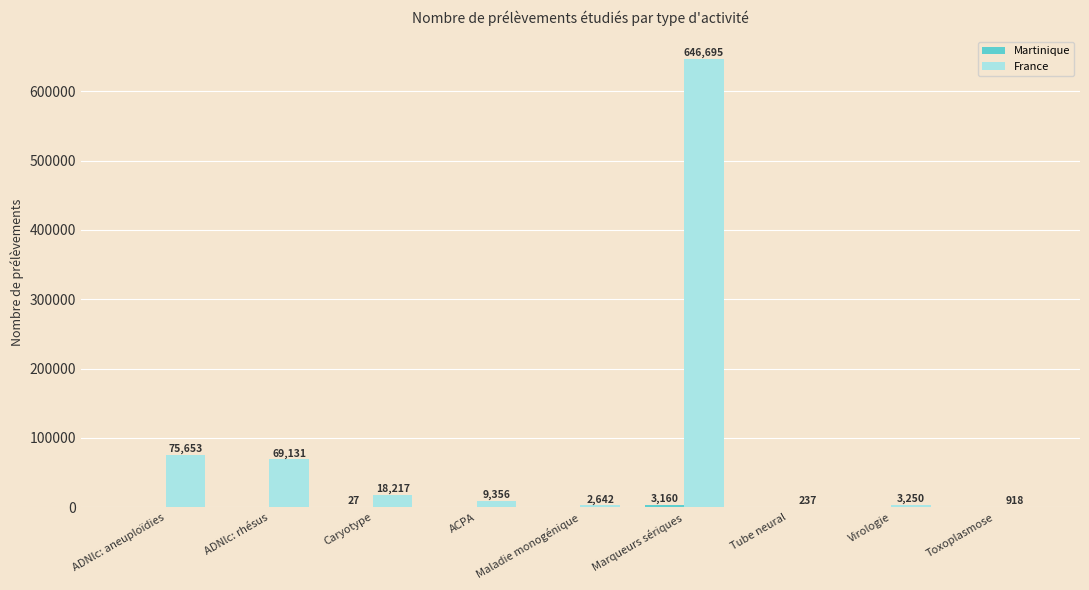

Between ADNlc: rhésus and Caryotype, which series saw the biggest shift?

France